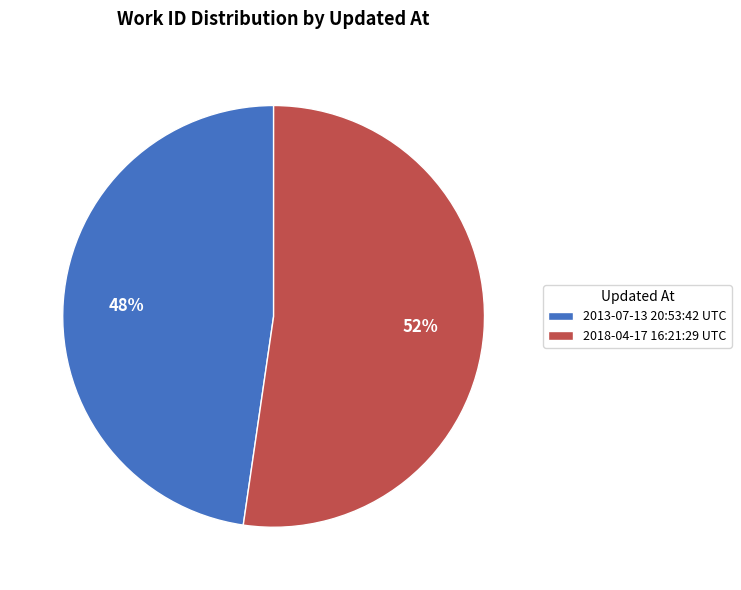

True or false: 2013-07-13 20:53:42 UTC accounts for 48% of the total.

True